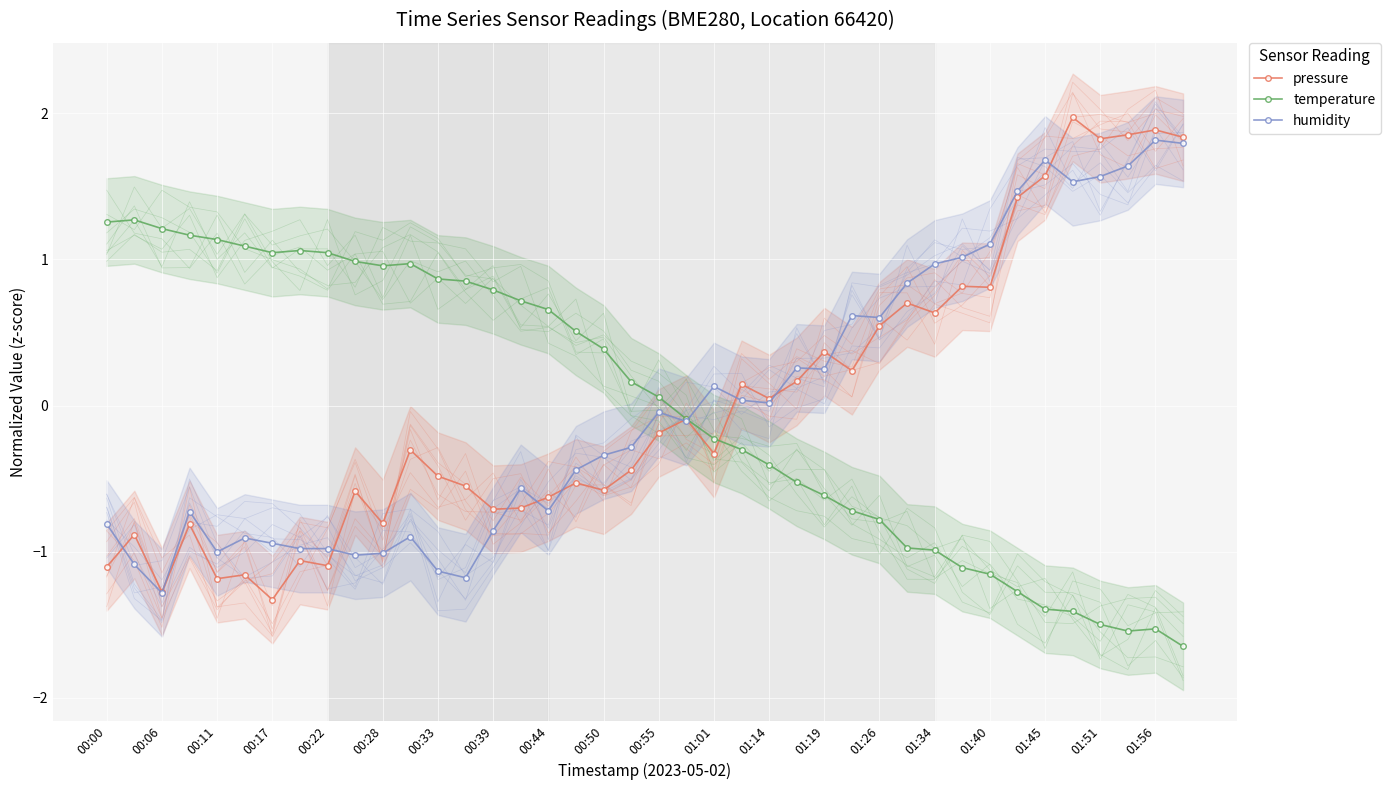

How many values in the humidity series are below 0?

22